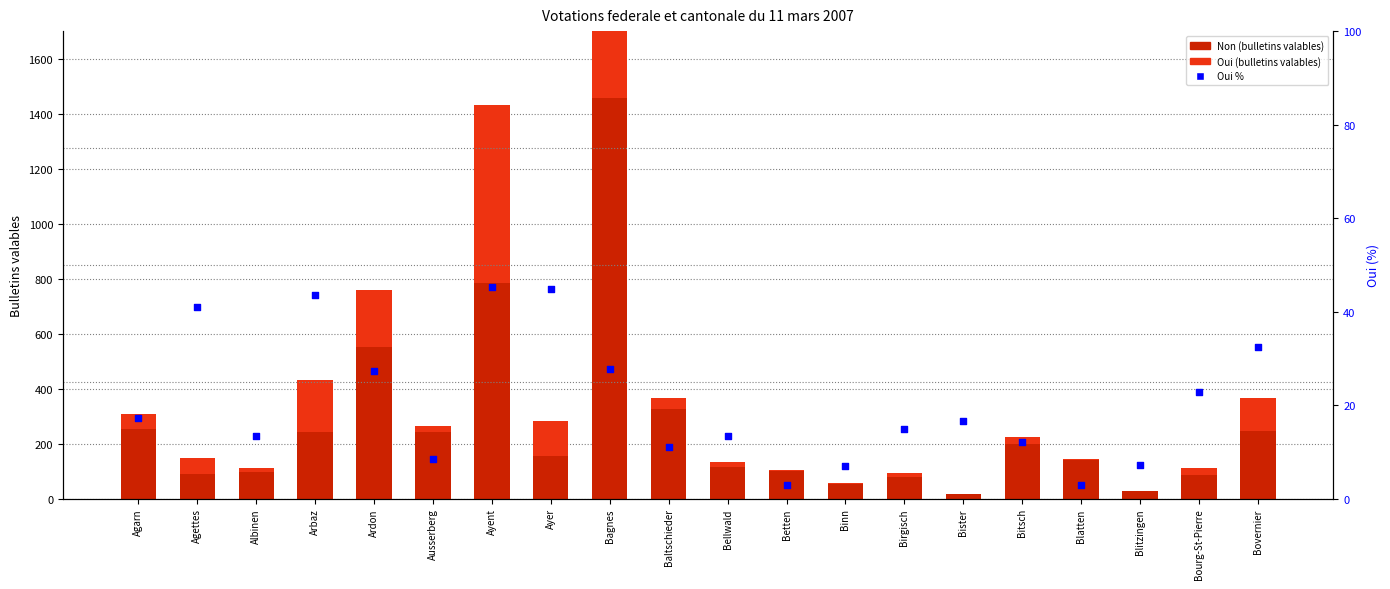

Which series contains the lowest Y value?

Oui